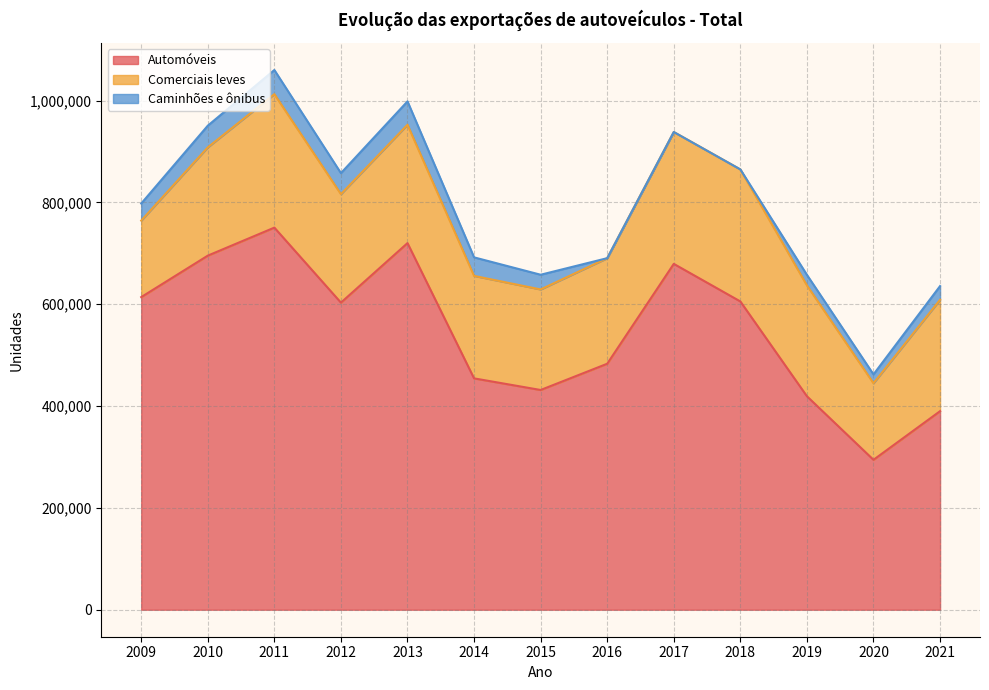

At which category does the chart reach its peak across all series?

2011